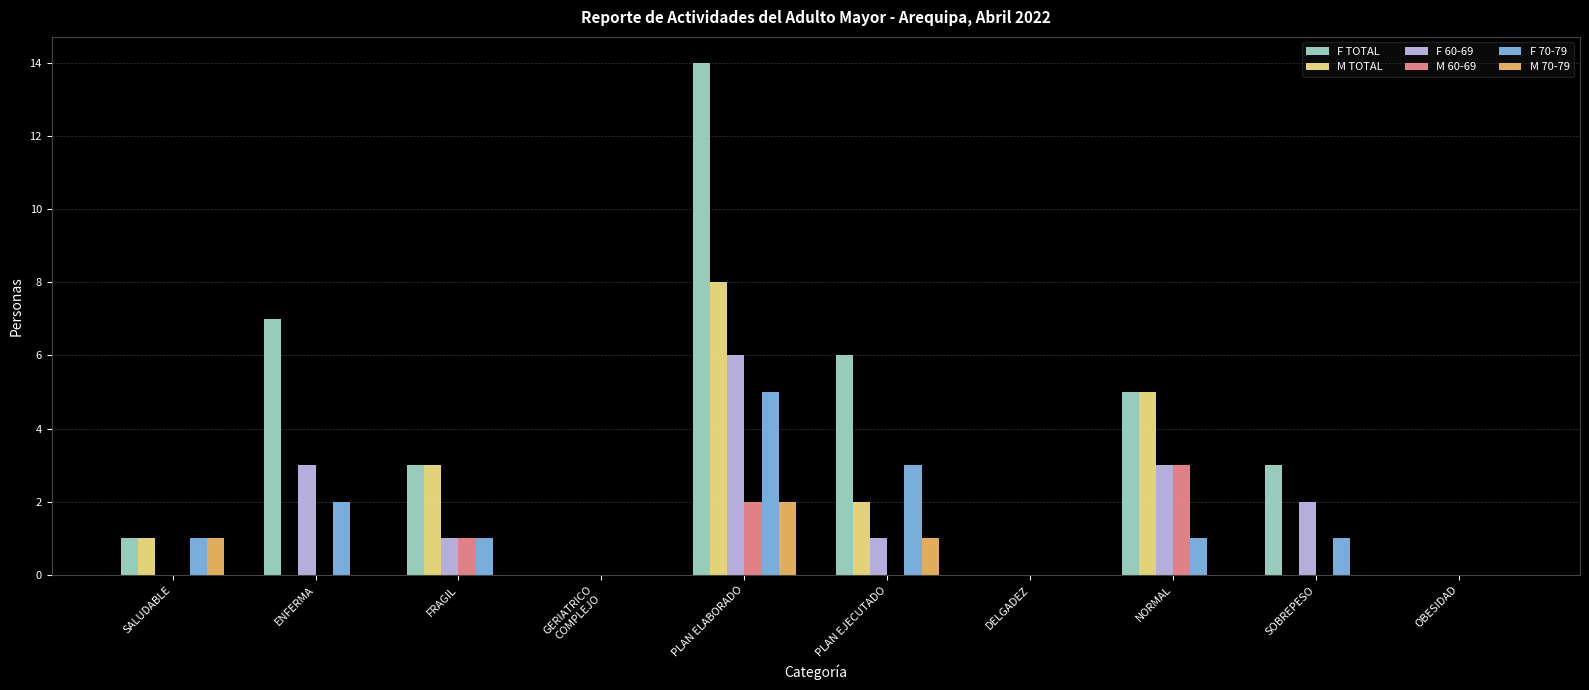

Which series has the largest total across all categories?

F TOTAL